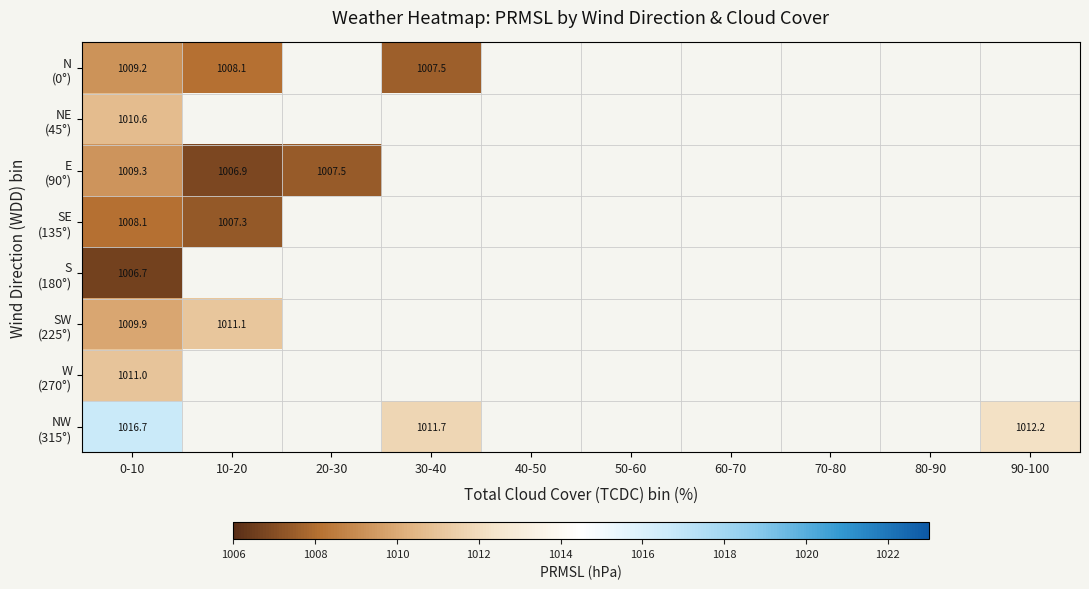

At how many categories does at least one series exceed 1010?

4